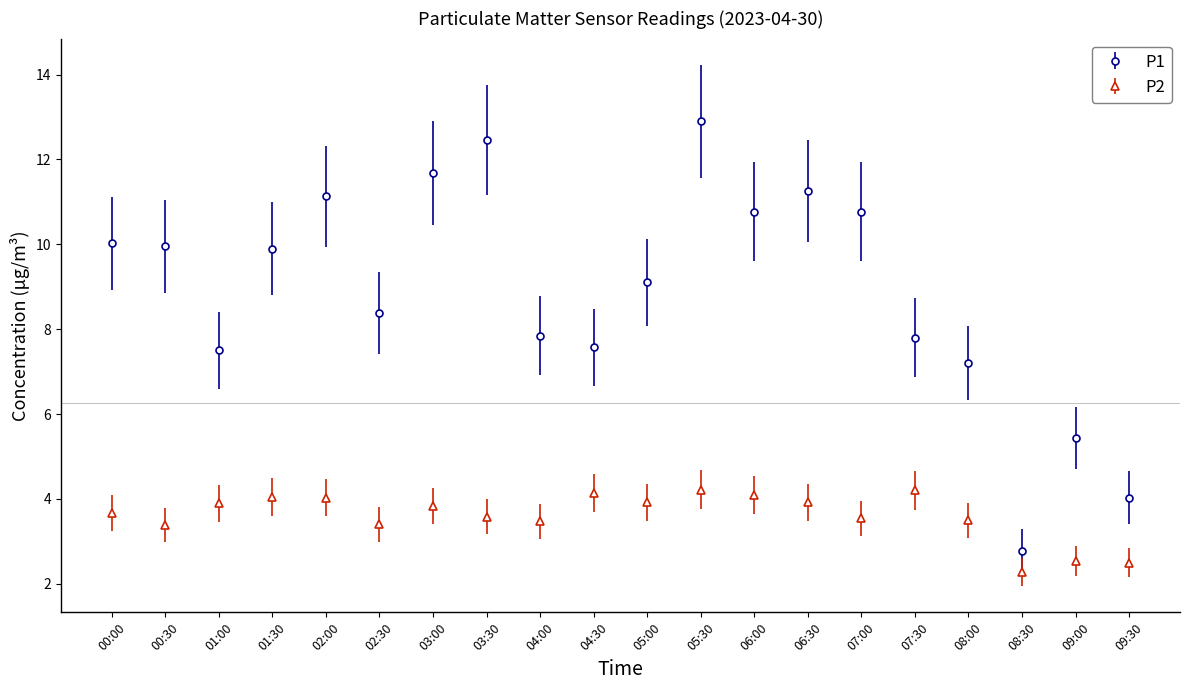

List the series in order of their peak value, lowest first.

P2, P1